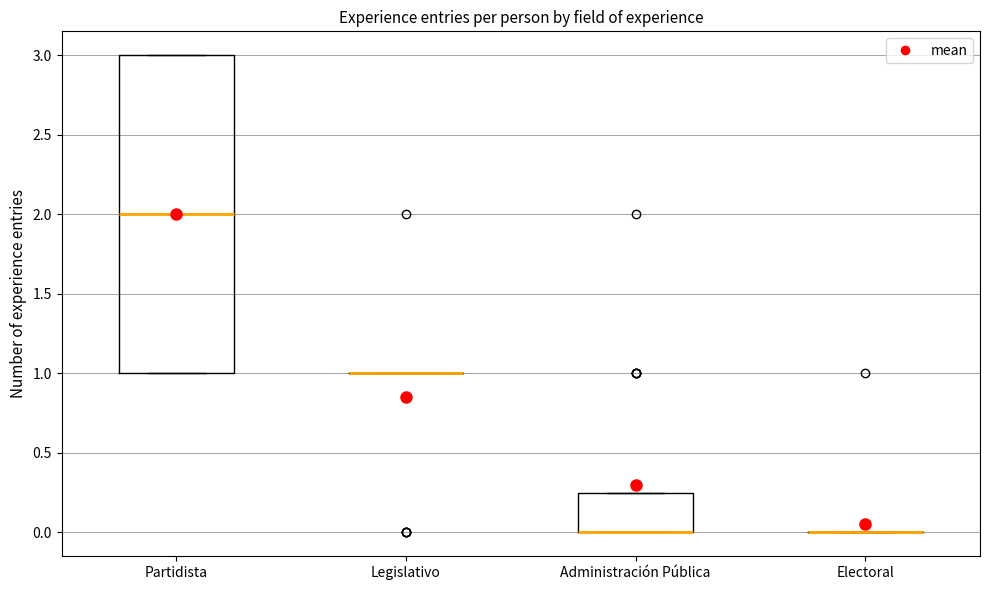

Where is the upper edge of the box for Partidista on the y-axis? The values are not printed on the chart, so give them approximately, as read against the axis.

3.00